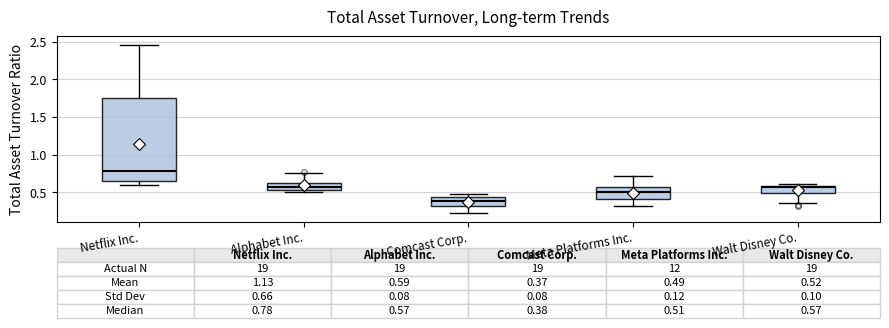

Which box has the highest median line?

Netflix Inc.